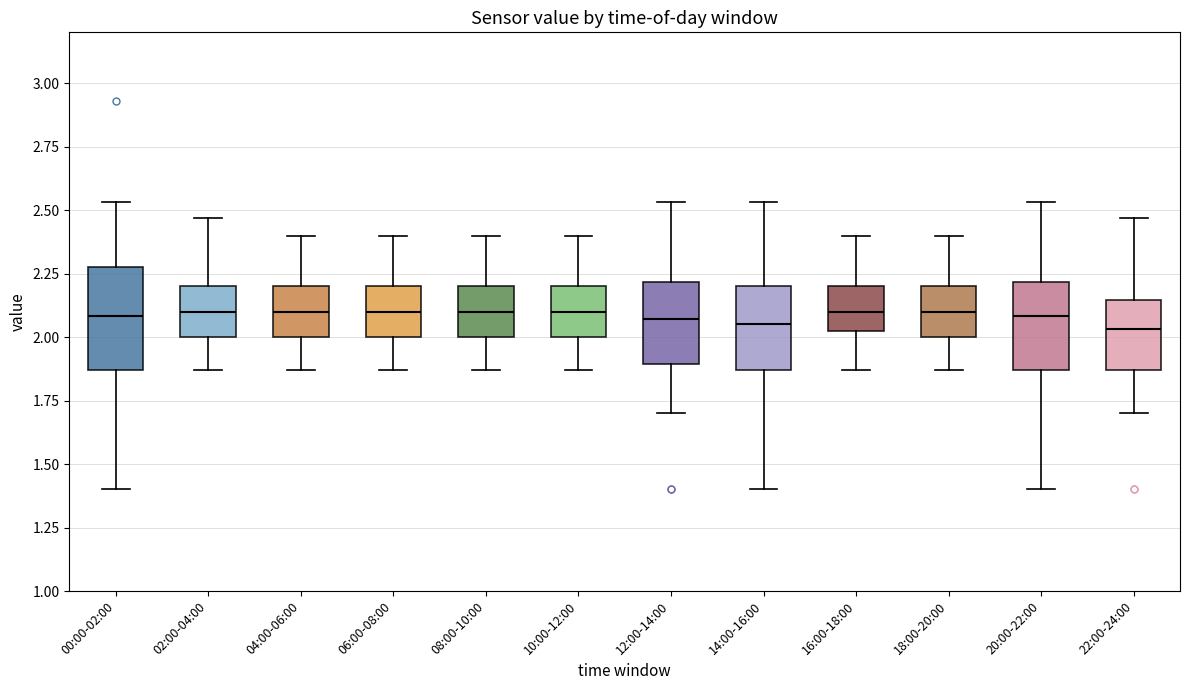

Reading left to right, read every box against the y-axis: the position of its median line, the range the box covers, and the ends of its whiskers. The values are not printed on the chart, so give them approximately, as read against the axis.

00:00-02:00: median 2.10, box 1.85 to 2.30, whiskers 1.40 to 2.55
02:00-04:00: median 2.10, box 2.00 to 2.20, whiskers 1.85 to 2.45
04:00-06:00: median 2.10, box 2.00 to 2.20, whiskers 1.85 to 2.40
06:00-08:00: median 2.10, box 2.00 to 2.20, whiskers 1.85 to 2.40
08:00-10:00: median 2.10, box 2.00 to 2.20, whiskers 1.85 to 2.40
10:00-12:00: median 2.10, box 2.00 to 2.20, whiskers 1.85 to 2.40
12:00-14:00: median 2.05, box 1.90 to 2.20, whiskers 1.70 to 2.55
14:00-16:00: median 2.05, box 1.85 to 2.20, whiskers 1.40 to 2.55
16:00-18:00: median 2.10, box 2.00 to 2.20, whiskers 1.85 to 2.40
18:00-20:00: median 2.10, box 2.00 to 2.20, whiskers 1.85 to 2.40
20:00-22:00: median 2.10, box 1.85 to 2.20, whiskers 1.40 to 2.55
22:00-24:00: median 2.05, box 1.85 to 2.15, whiskers 1.70 to 2.45